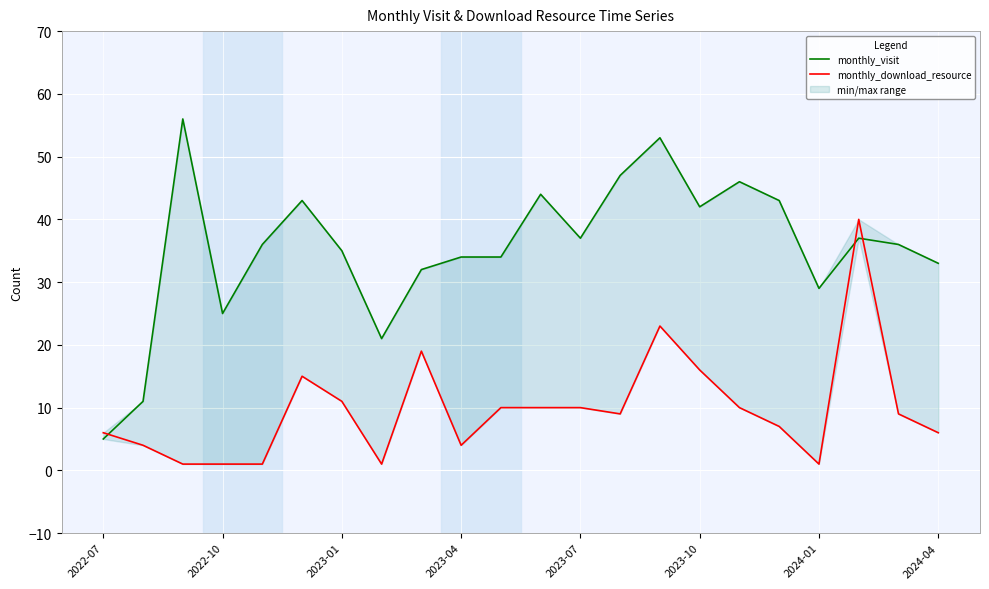

Reading left to right, extract all data points from this chart.

monthly_visit: 5	11	56	25	36	43	35	21	32	34	34	44	37	47	53	42	46	43	29	37	36	33
monthly_download_resource: 6	4	1	1	1	15	11	1	19	4	10	10	10	9	23	16	10	7	1	40	9	6